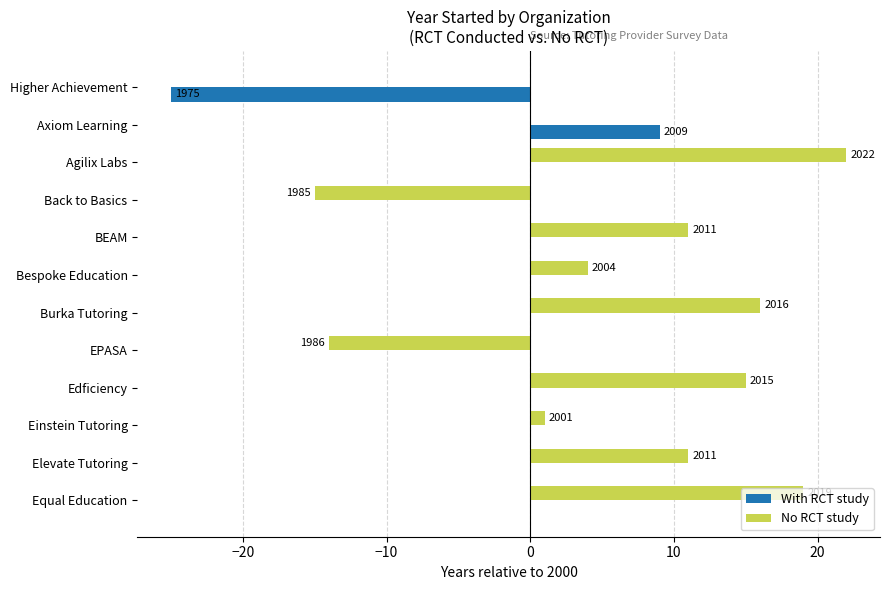

Reading left to right, transcribe all the data shown in this chart.

With RCT study: -25	9	0	0	0	0	0	0	0	0	0	0
No RCT study: 0	0	22	-15	11	4	16	-14	15	1	11	19